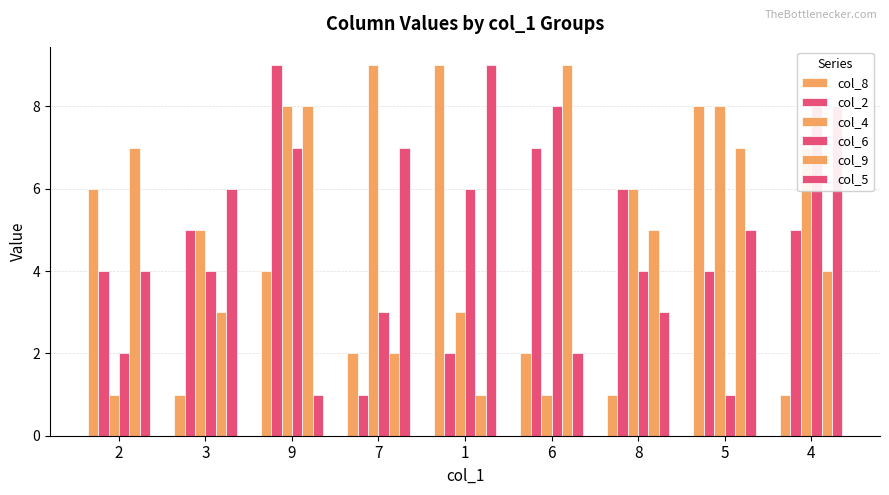

Reading left to right, list all the values displayed in this chart.

col_8: 2=6	3=1	9=4	7=2	1=9	6=2	8=1	5=8	4=1
col_2: 2=4	3=5	9=9	7=1	1=2	6=7	8=6	5=4	4=5
col_4: 2=1	3=5	9=8	7=9	1=3	6=1	8=6	5=8	4=7
col_6: 2=2	3=4	9=7	7=3	1=6	6=8	8=4	5=1	4=8
col_9: 2=7	3=3	9=8	7=2	1=1	6=9	8=5	5=7	4=4
col_5: 2=4	3=6	9=1	7=7	1=9	6=2	8=3	5=5	4=8